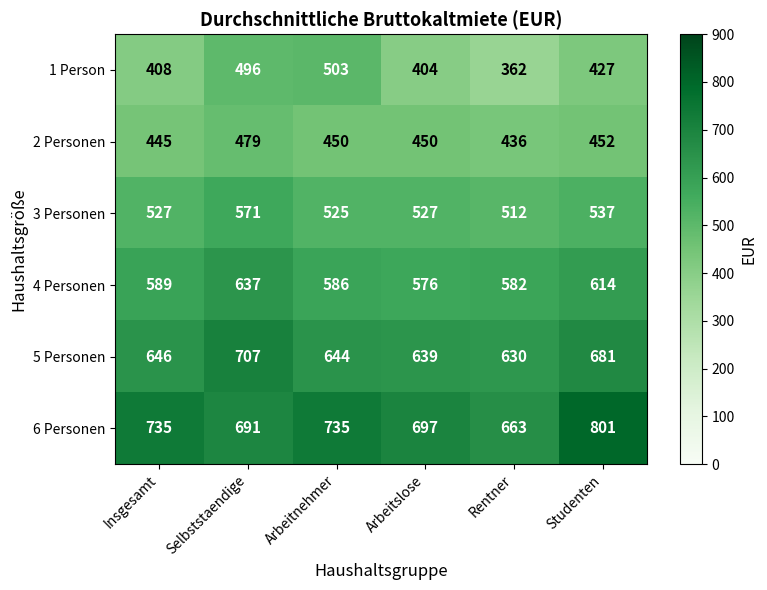

The value of 6 Personen at Arbeitslose is 359. True or false?

False